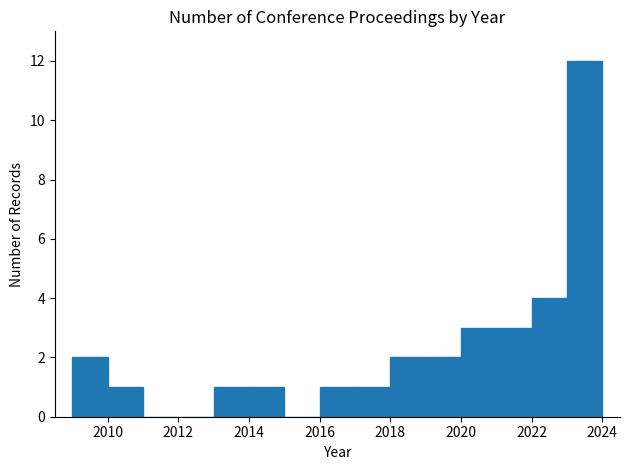

Reading left to right, list every bar in this chart as the range it spans on the x-axis followed by its height. The values are not printed on the chart, so give them approximately, as read against the axis.

2009 to 2010: 2
2010 to 2011: 1
2011 to 2012: 0
2012 to 2013: 0
2013 to 2014: 1
2014 to 2015: 1
2015 to 2016: 0
2016 to 2017: 1
2017 to 2018: 1
2018 to 2019: 2
2019 to 2020: 2
2020 to 2021: 3
2021 to 2022: 3
2022 to 2023: 4
2023 to 2024: 12